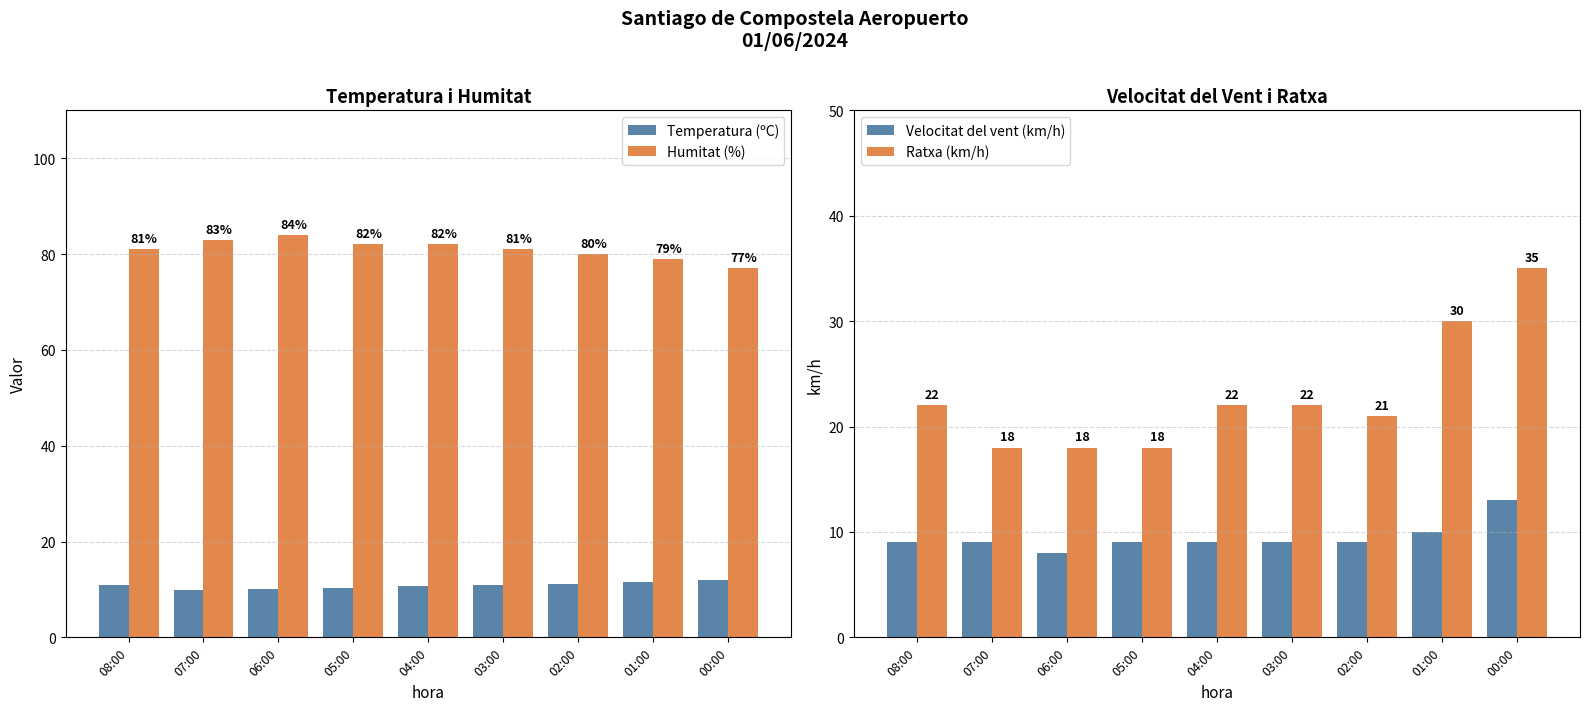

The Ratxa (km/h) series shows 4.4 at 07:00. True or false?

False